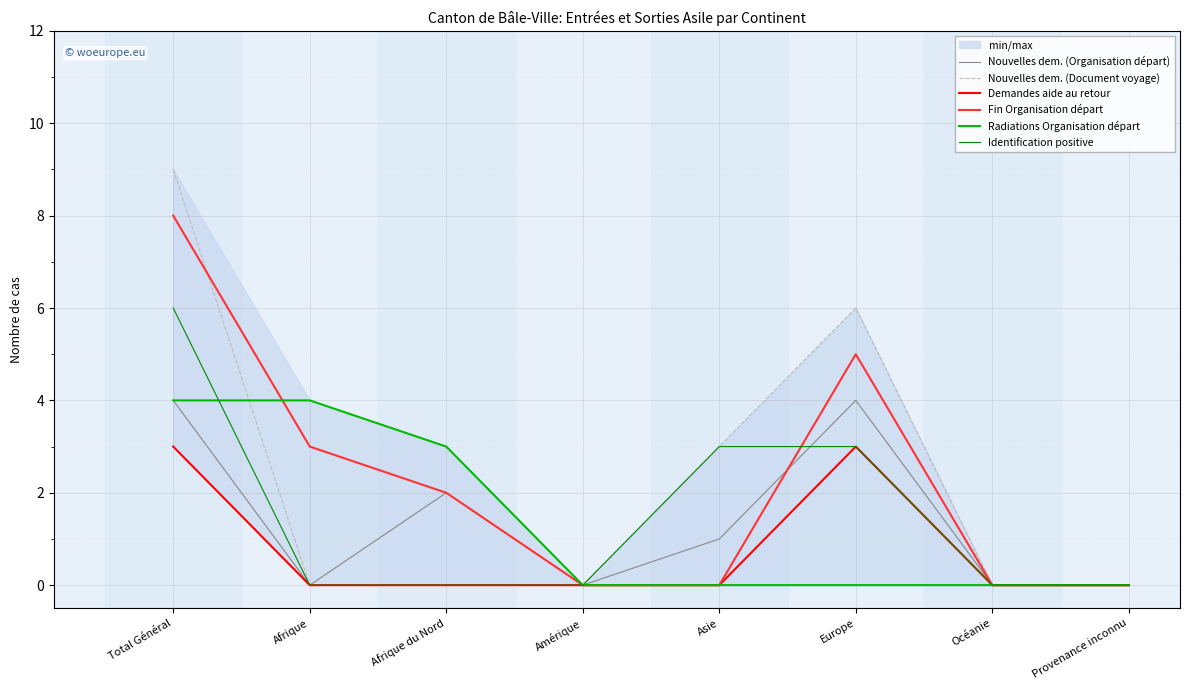

Is it true that Nouvelles dem. (Document voyage) equals 9 at Europe?

False